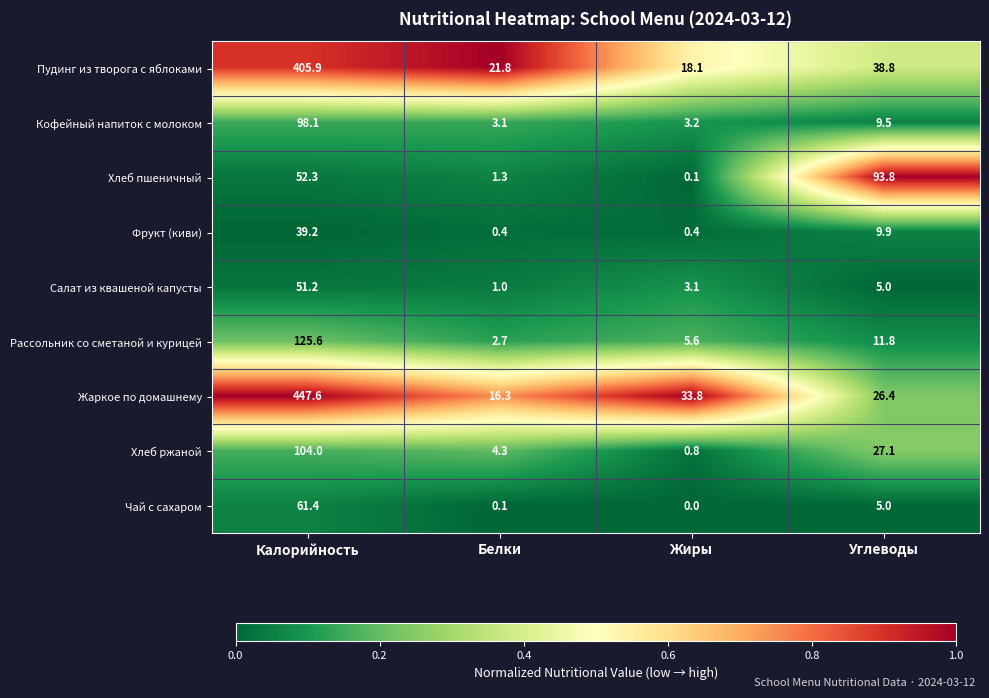

Which series has the largest range (max minus min)?

Жаркое по домашнему